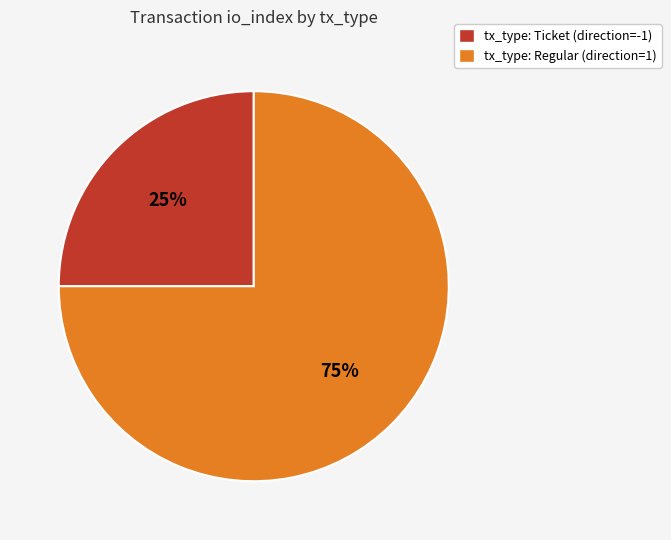

To the nearest percent, what is the difference between the tx_type: Ticket (direction=-1) and tx_type: Regular (direction=1) slice percentages?

50%